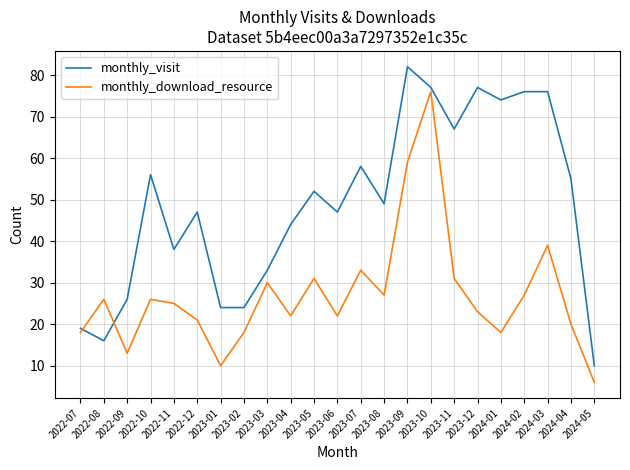

Which series ends up on top after the final intersection of monthly_visit and monthly_download_resource?

monthly_visit